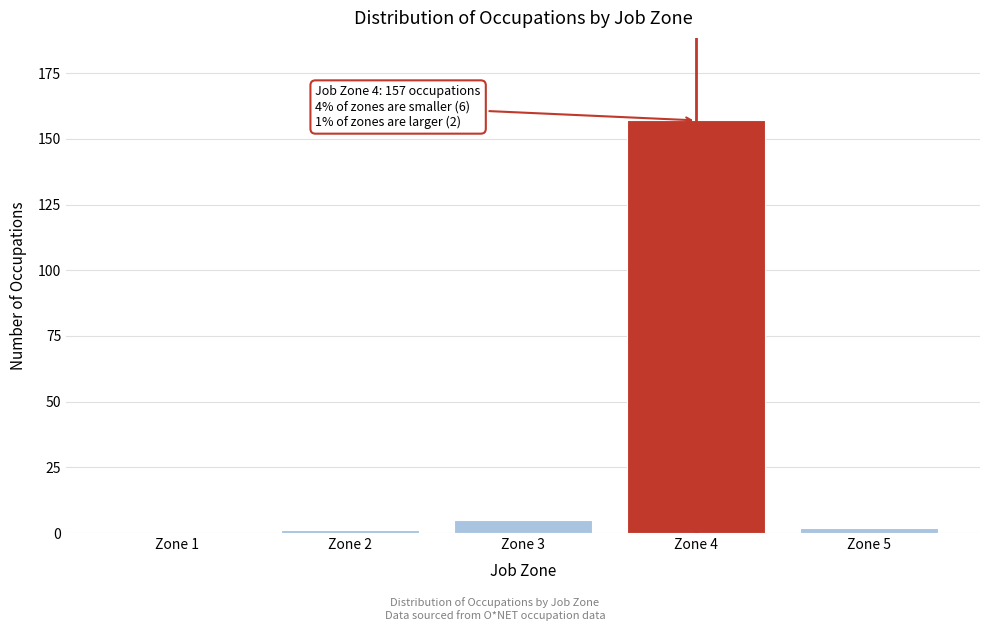

Reading left to right, extract all data points from this chart.

Zone 1=0	Zone 2=1	Zone 3=5	Zone 4=157	Zone 5=2